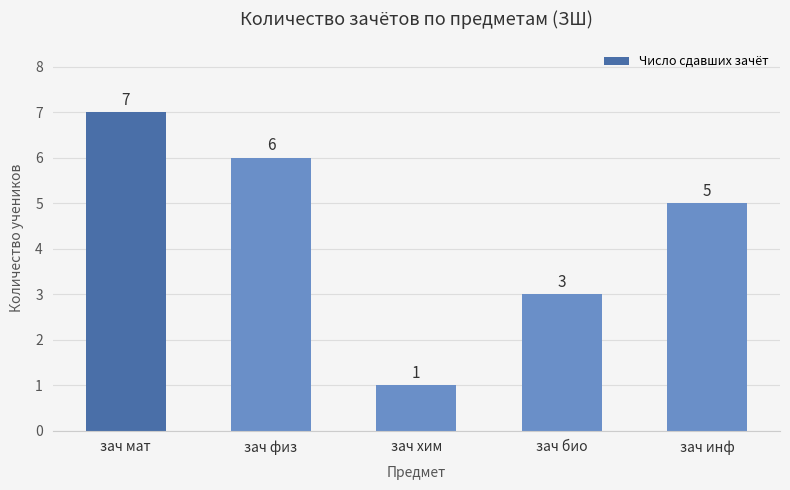

The chart shows a value of 4 at зач мат. True or false?

False